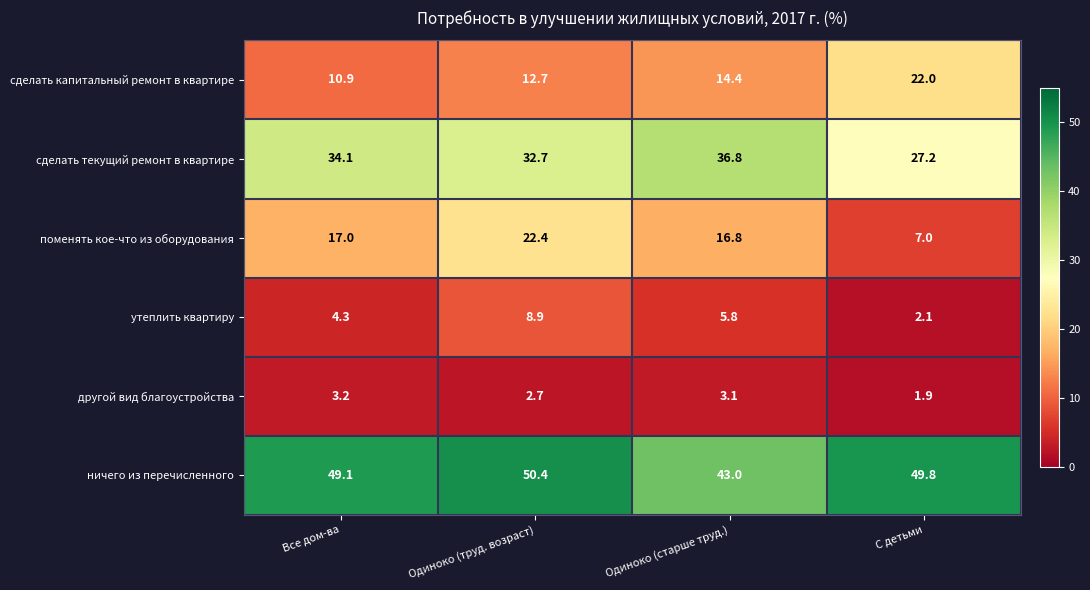

Which series has the largest total across all categories?

ничего из перечисленного